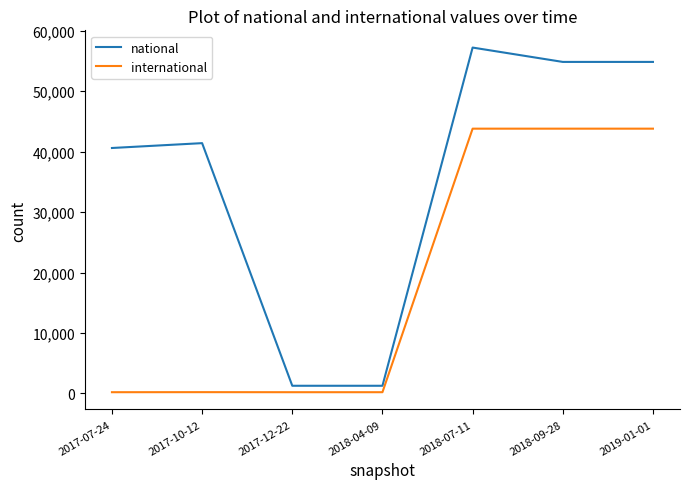

Is the value of international at 2017-07-24 greater than the value of national at 2018-07-11?

No